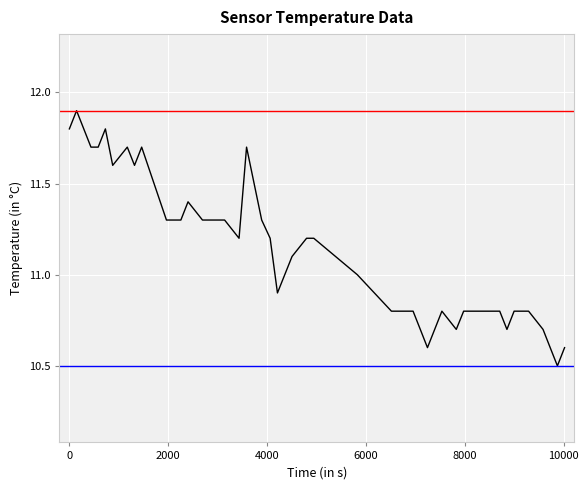

What is the minimum value shown in the chart?

10.5